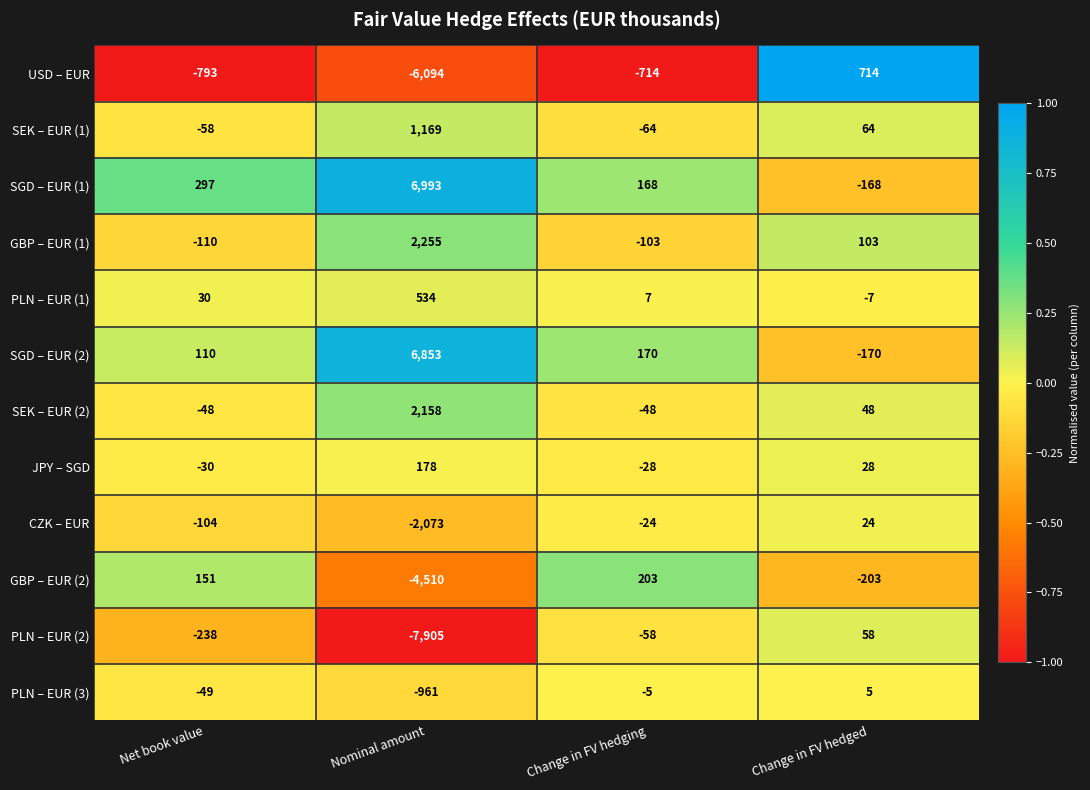

Count the number of data series in this chart.

12